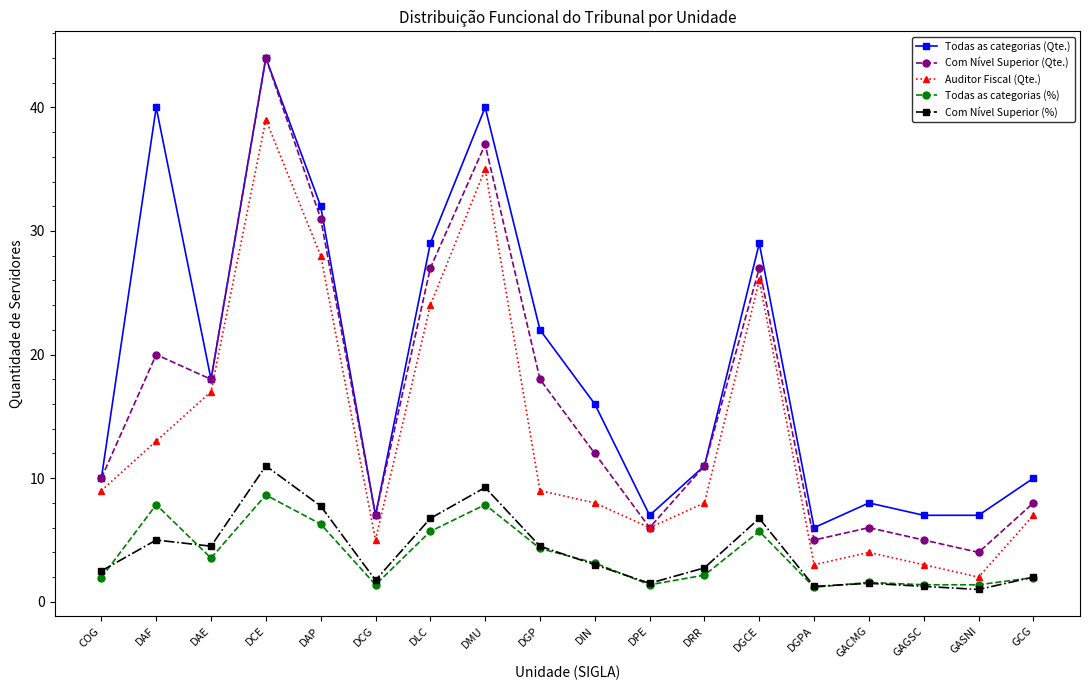

True or false: Com Nível Superior (%) and Todas as categorias (%) cross at least once.

True